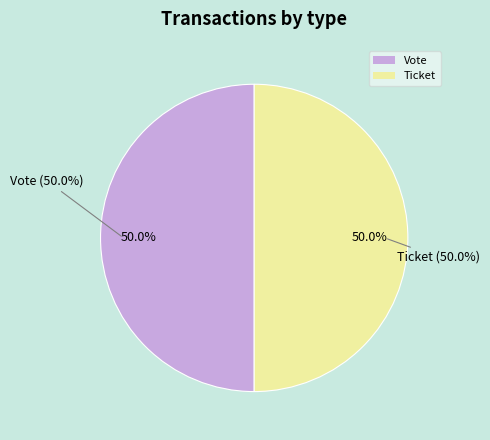

Count the number of slices in the pie.

2